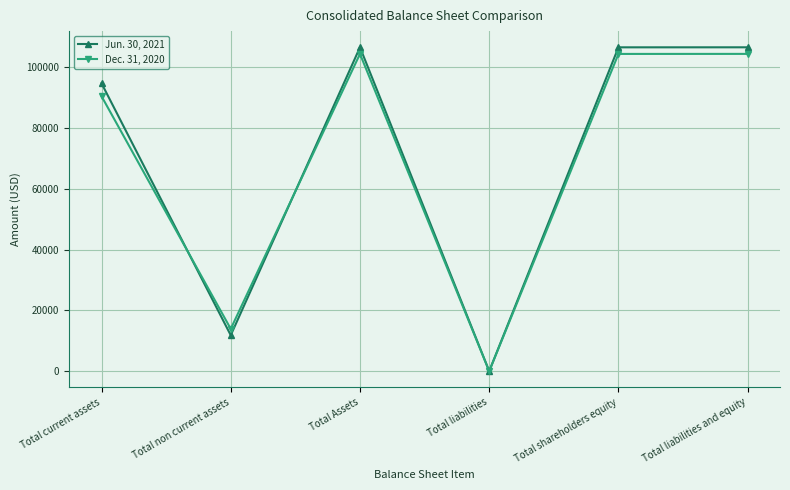

Is it true that Dec. 31, 2020 equals 13930 at Total non current assets?

True